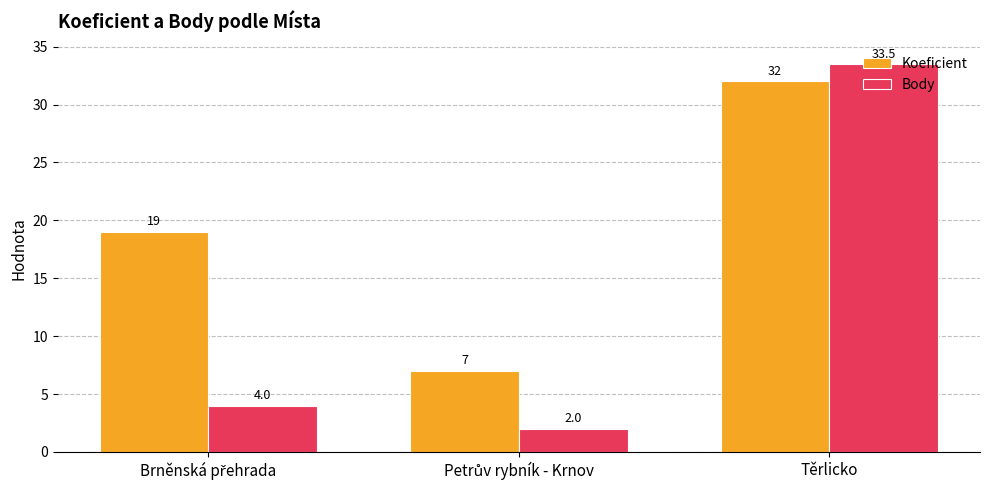

What is the minimum value for Body?

2.0